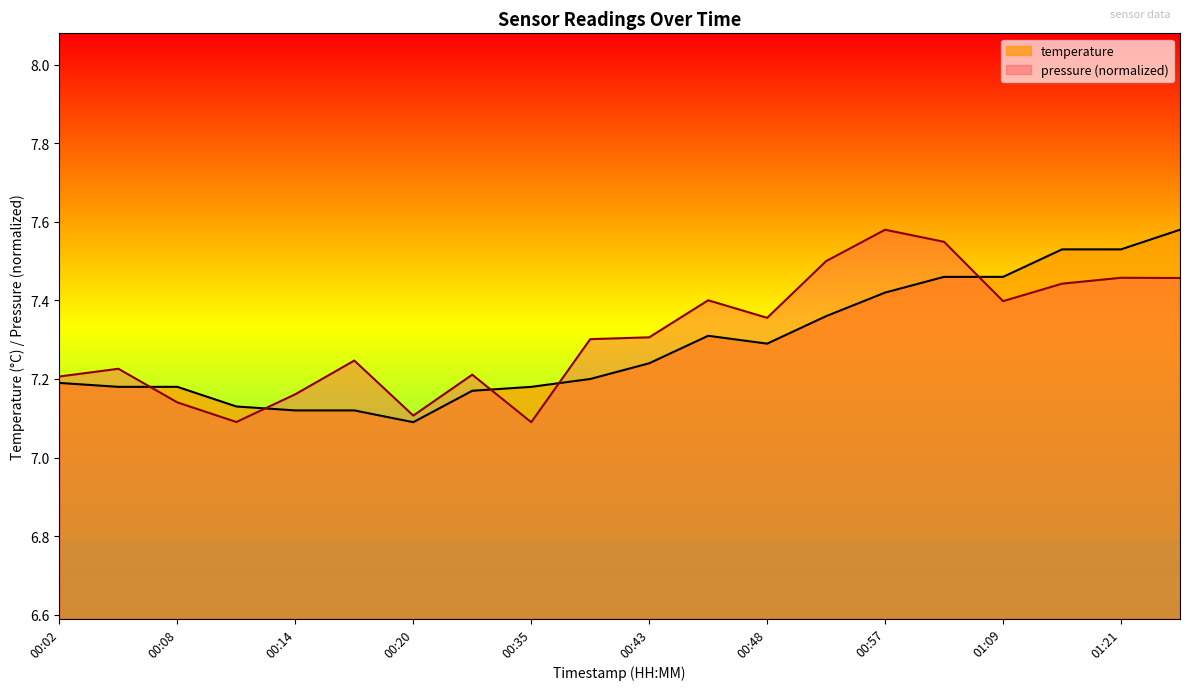

How many interior local valleys does the temperature series have?

2